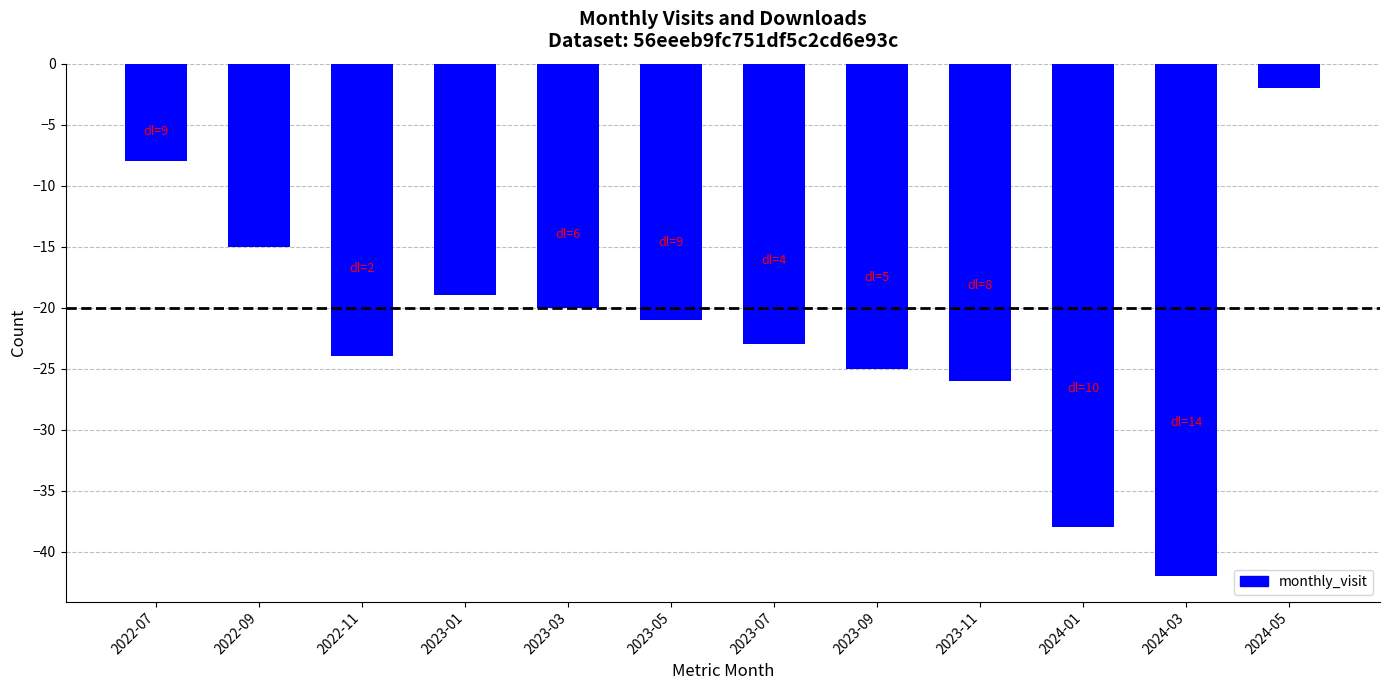

At which category does the chart reach its peak across all series?

2024-05